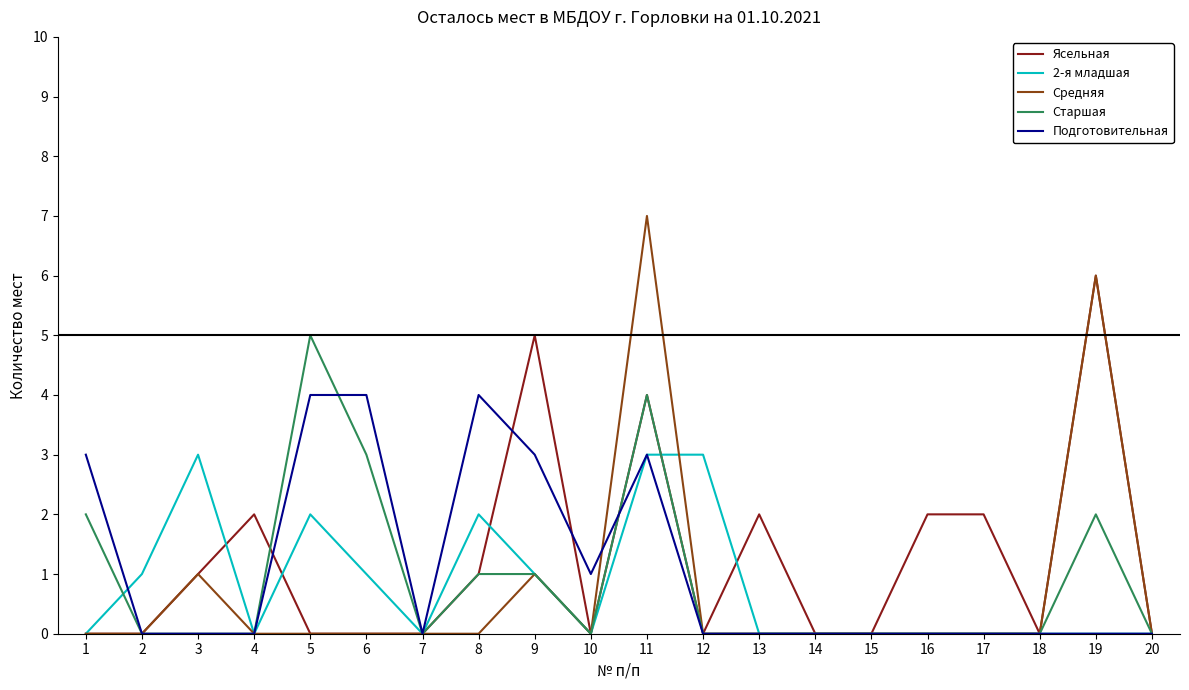

Reading left to right, transcribe all the data shown in this chart.

Ясельная: 1=0	2=0	3=1	4=2	5=0	6=0	7=0	8=1	9=5	10=0	11=4	12=0	13=2	14=0	15=0	16=2	17=2	18=0	19=6	20=0
2-я младшая: 1=0	2=1	3=3	4=0	5=2	6=1	7=0	8=2	9=1	10=0	11=3	12=3	13=0	14=0	15=0	16=0	17=0	18=0	19=0	20=0
Средняя: 1=0	2=0	3=1	4=0	5=0	6=0	7=0	8=0	9=1	10=0	11=7	12=0	13=0	14=0	15=0	16=0	17=0	18=0	19=6	20=0
Старшая: 1=2	2=0	3=0	4=0	5=5	6=3	7=0	8=1	9=1	10=0	11=4	12=0	13=0	14=0	15=0	16=0	17=0	18=0	19=2	20=0
Подготовительная: 1=3	2=0	3=0	4=0	5=4	6=4	7=0	8=4	9=3	10=1	11=3	12=0	13=0	14=0	15=0	16=0	17=0	18=0	19=0	20=0